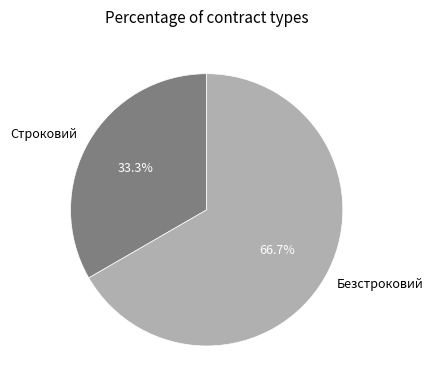

What is the ratio of the value at Строковий to the value at Безстроковий?

0.5